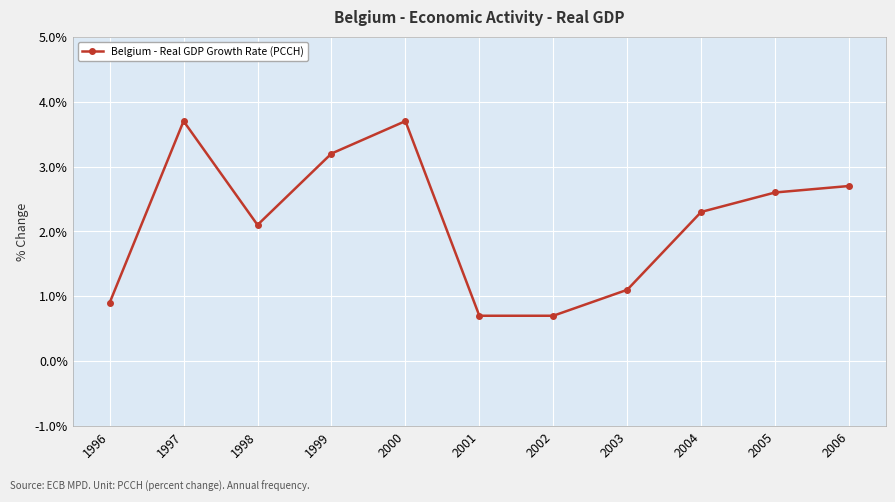

True or false: the data has more than 1 interior local peaks.

True